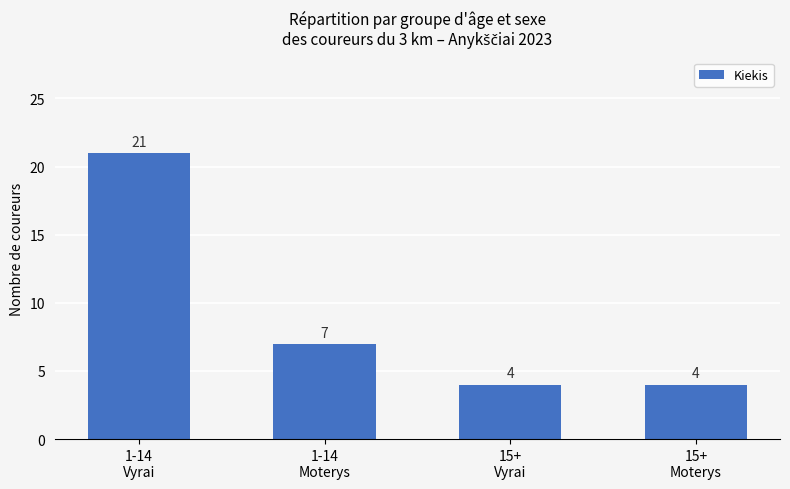

Is it true that the value at 15+
Moterys is 6?

False